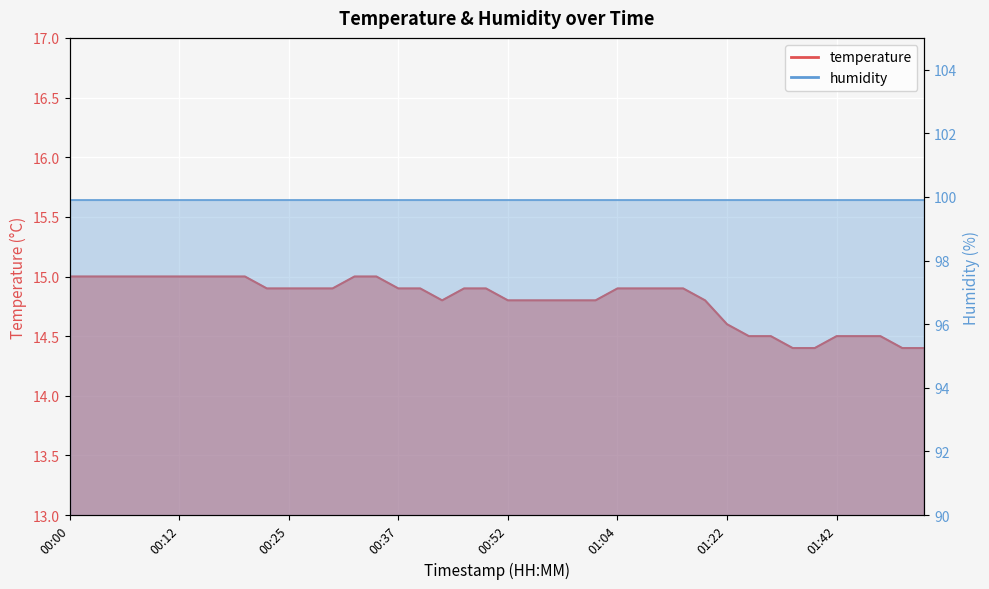

What is the sum of all values?

592.1